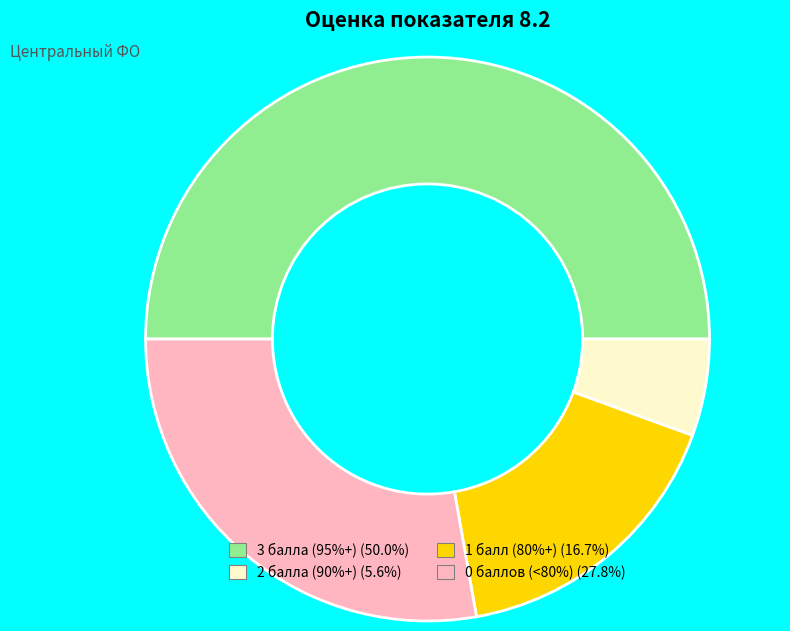

Approximately how many times larger is the value at 1 балл (80%+) (16.7%) compared to 0 баллов (<80%) (27.8%)?

0.6